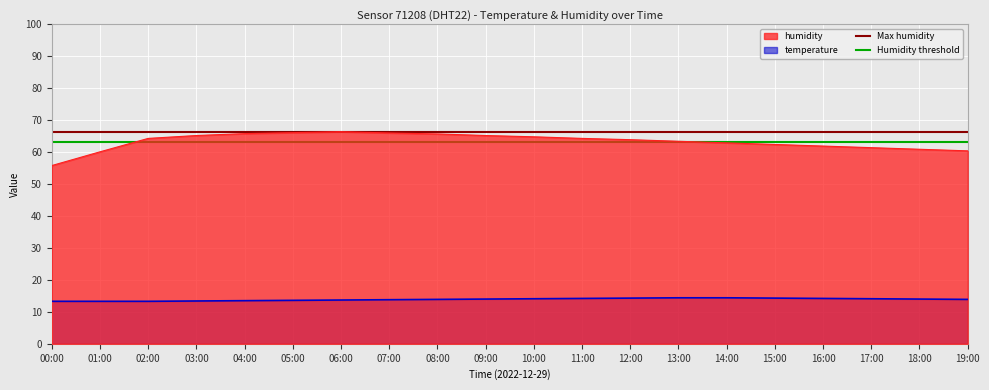

The temperature series shows 4.0 at 07:00. True or false?

False